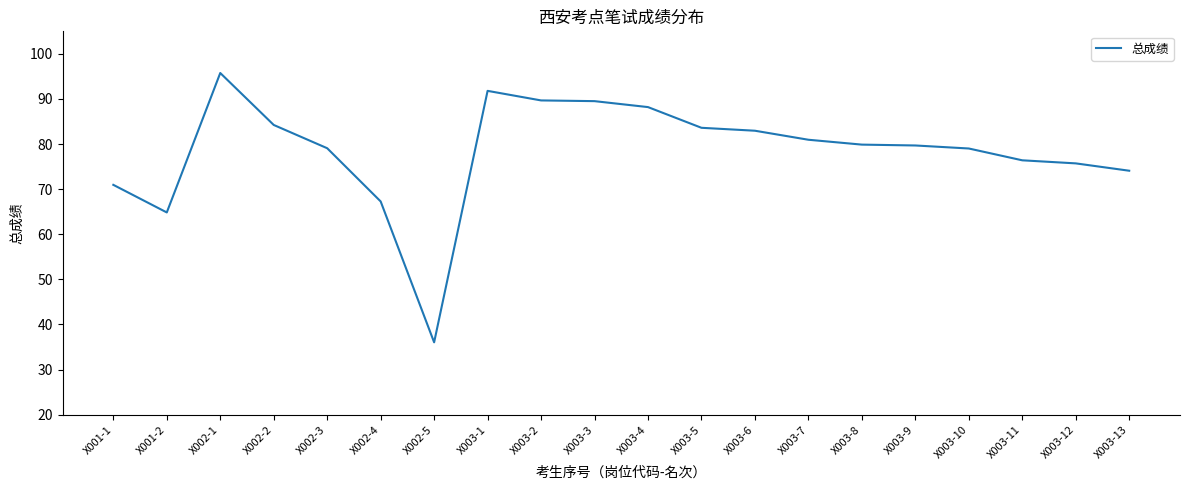

Which category has the highest value across all series?

X002-1